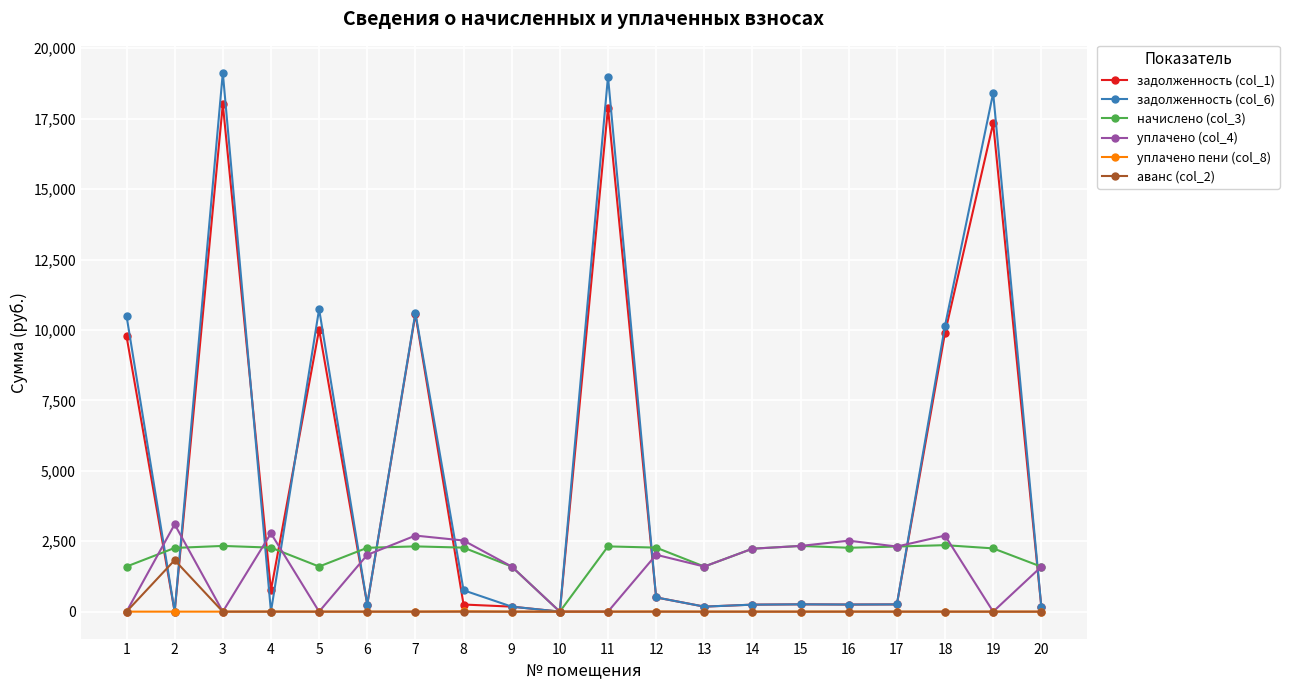

What is the difference between the highest and lowest values at 5?

10739.9